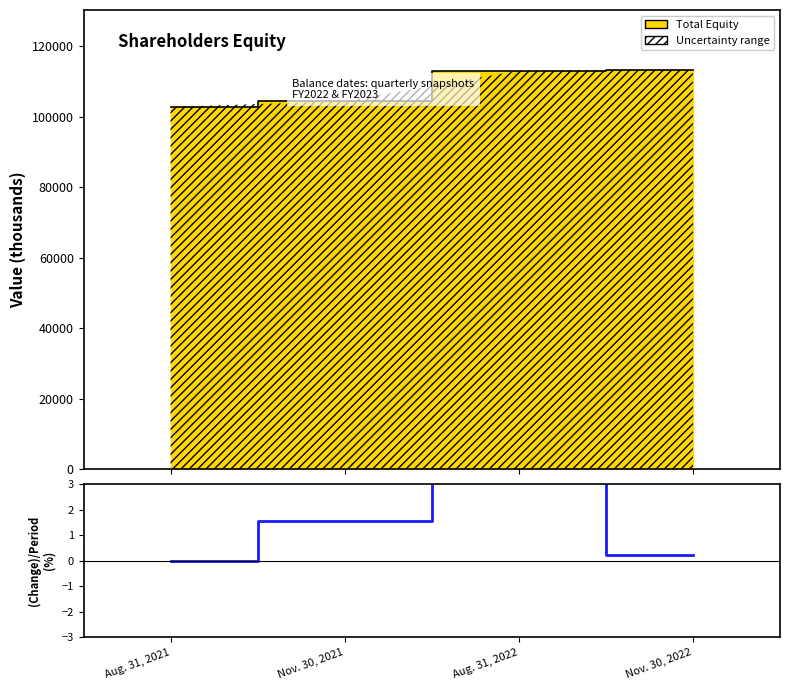

True or false: the data has more than 1 interior local peaks.

False